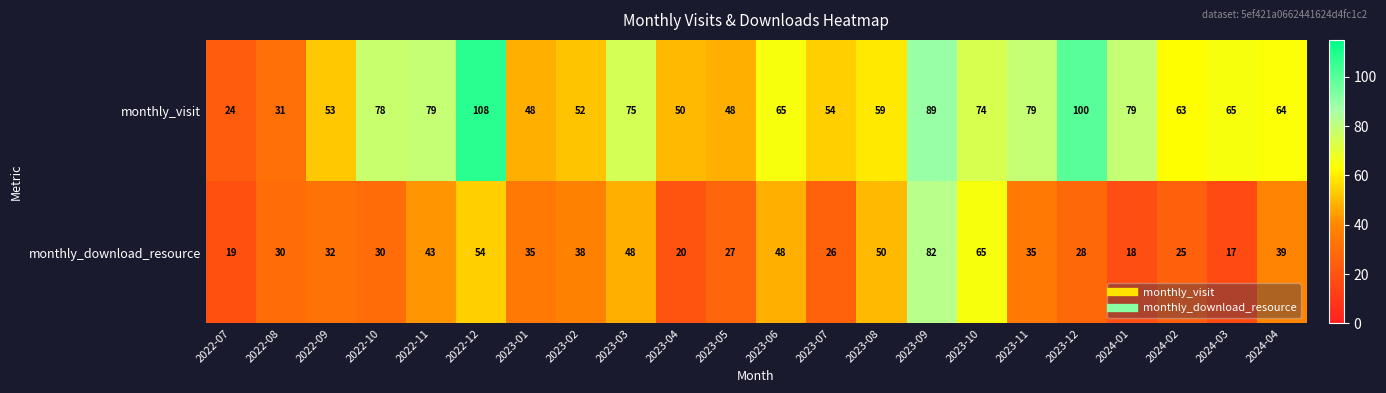

Rank the series at 2023-12 from highest to lowest value.

monthly_visit, monthly_download_resource